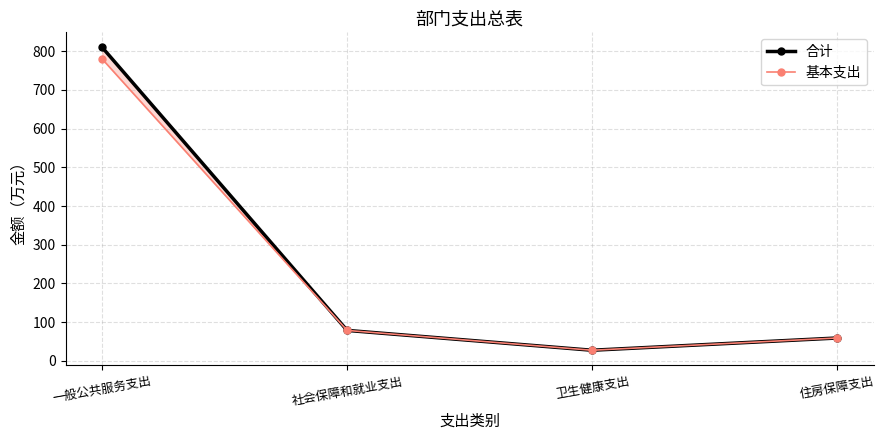

Which category has the lowest value across all series?

卫生健康支出